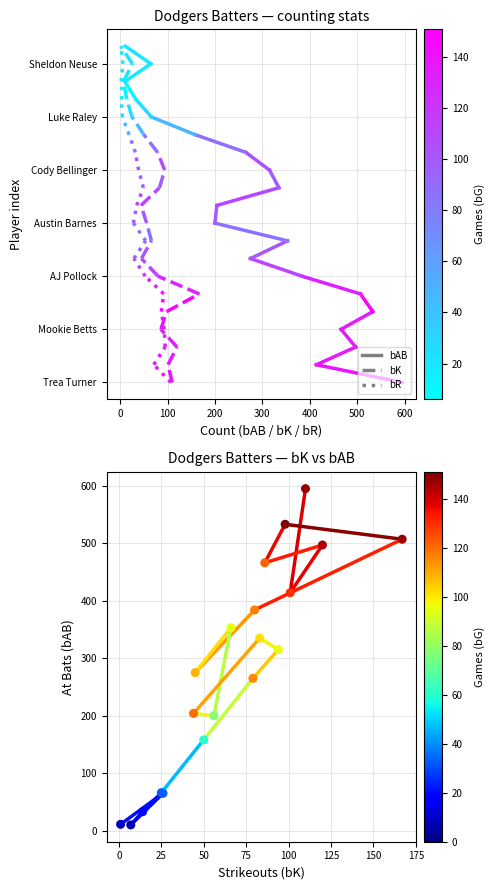

What Y value in the scatter plot is closest to 302?

315